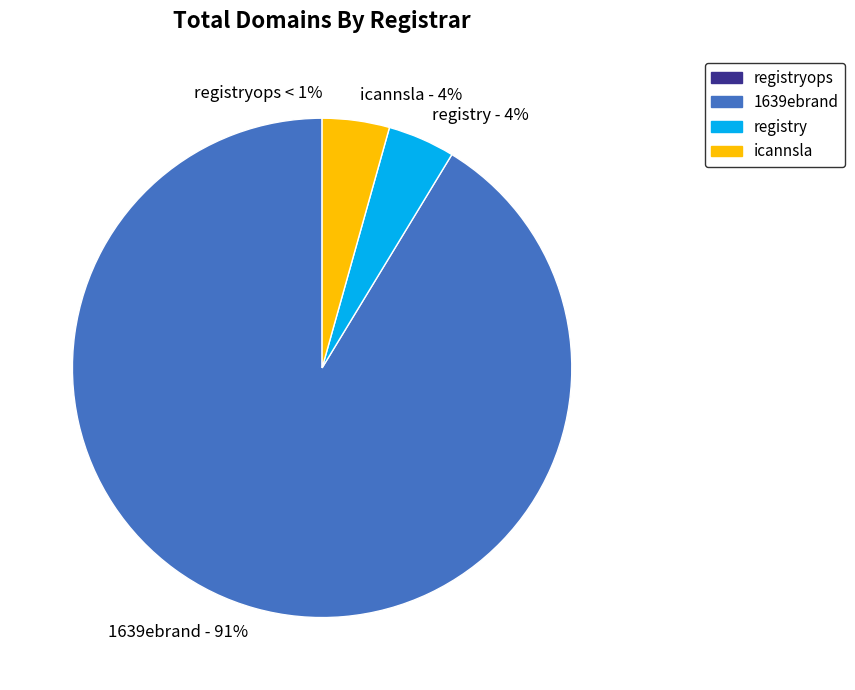

To the nearest percent, what is the difference between the largest and smallest slice percentages?

91%